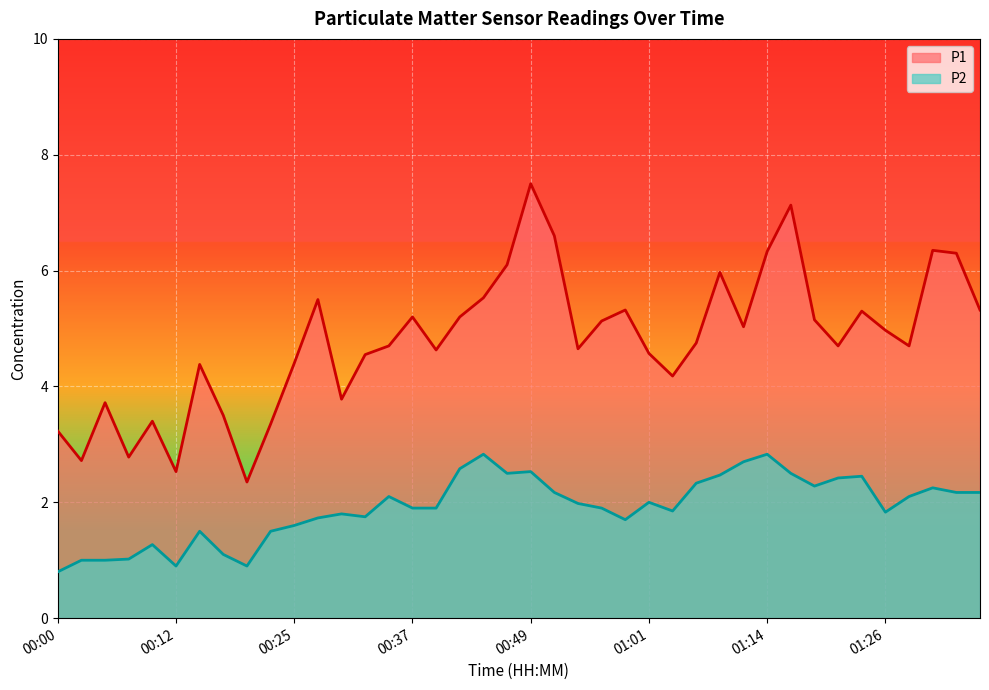

True or false: P2 and P1 cross at least once.

False